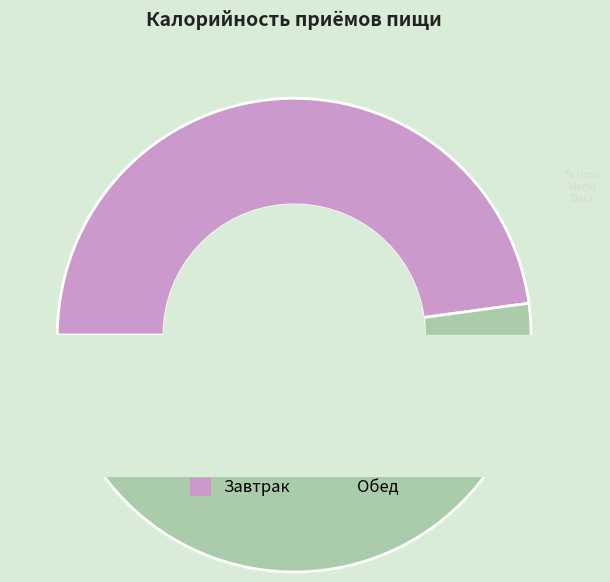

Rank the categories by value from lowest to highest.

Завтрак, Обед